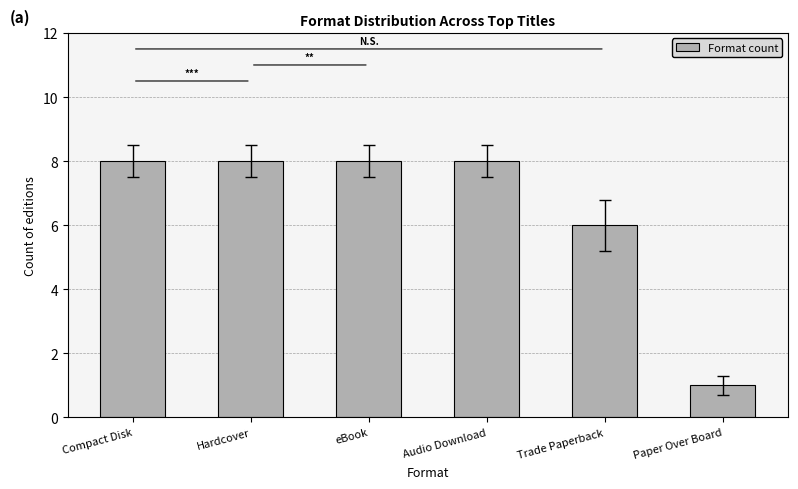

What is the minimum value shown in the chart?

1